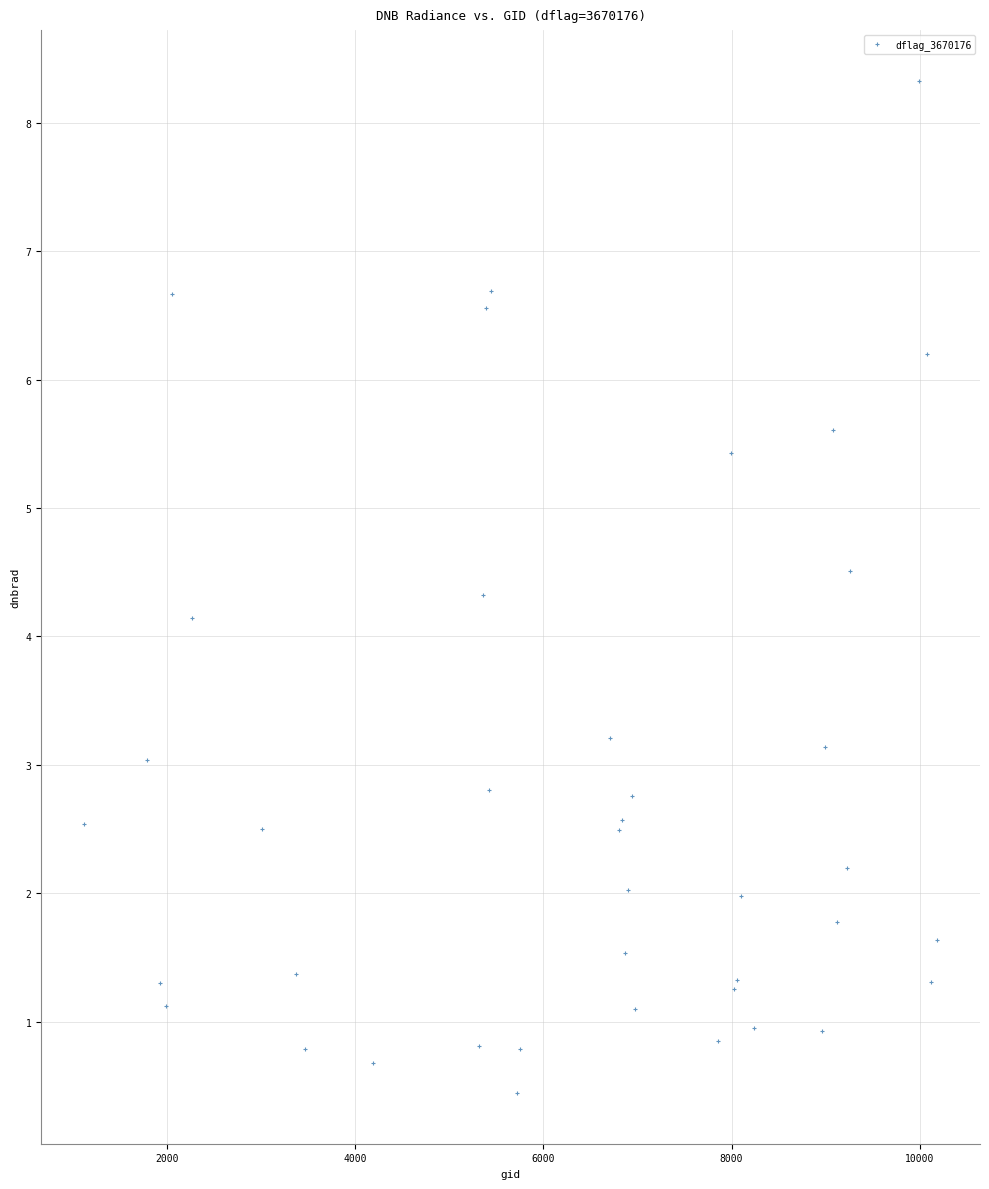

What Y value in the scatter plot is closest to 4?

4.1